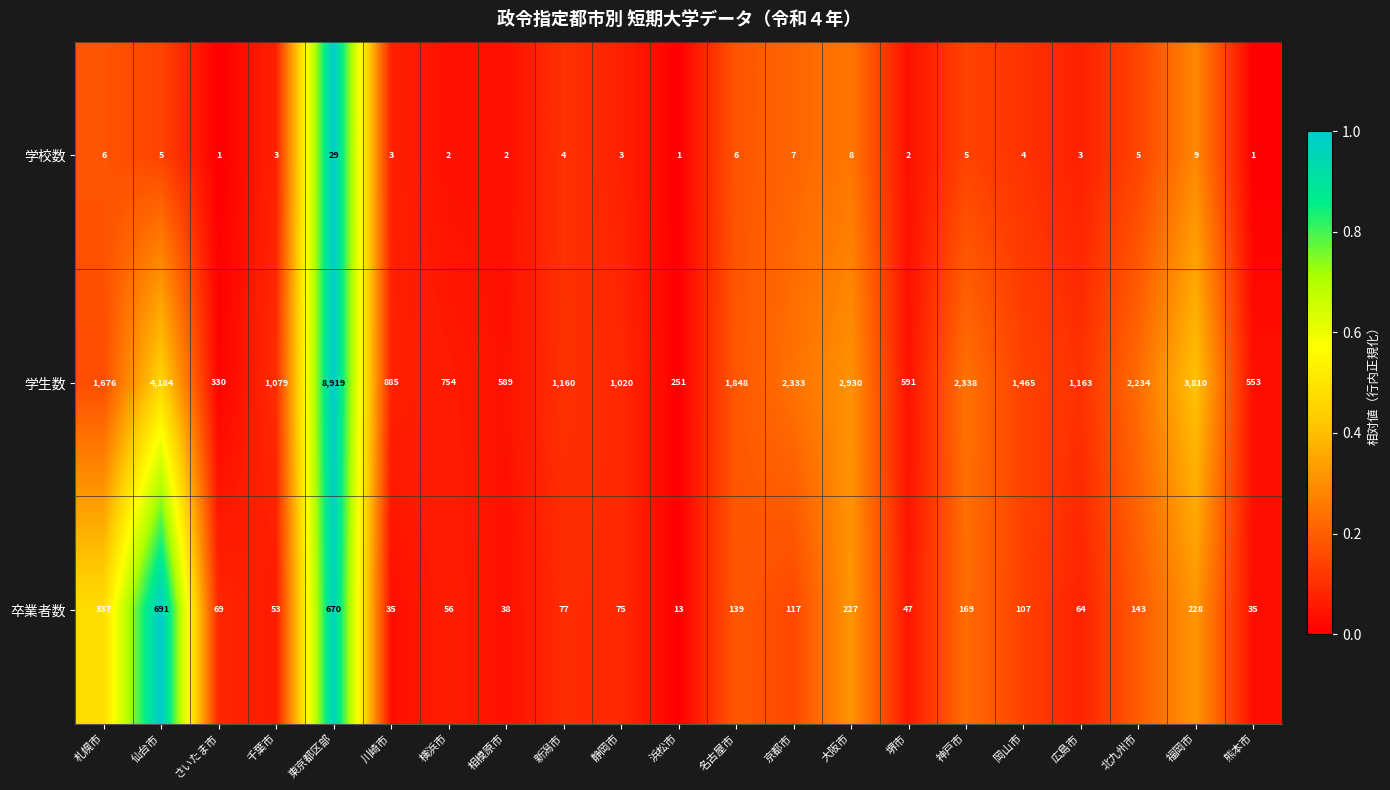

Is the value of 学校数 at さいたま市 greater than the value of 学生数 at 岡山市?

No